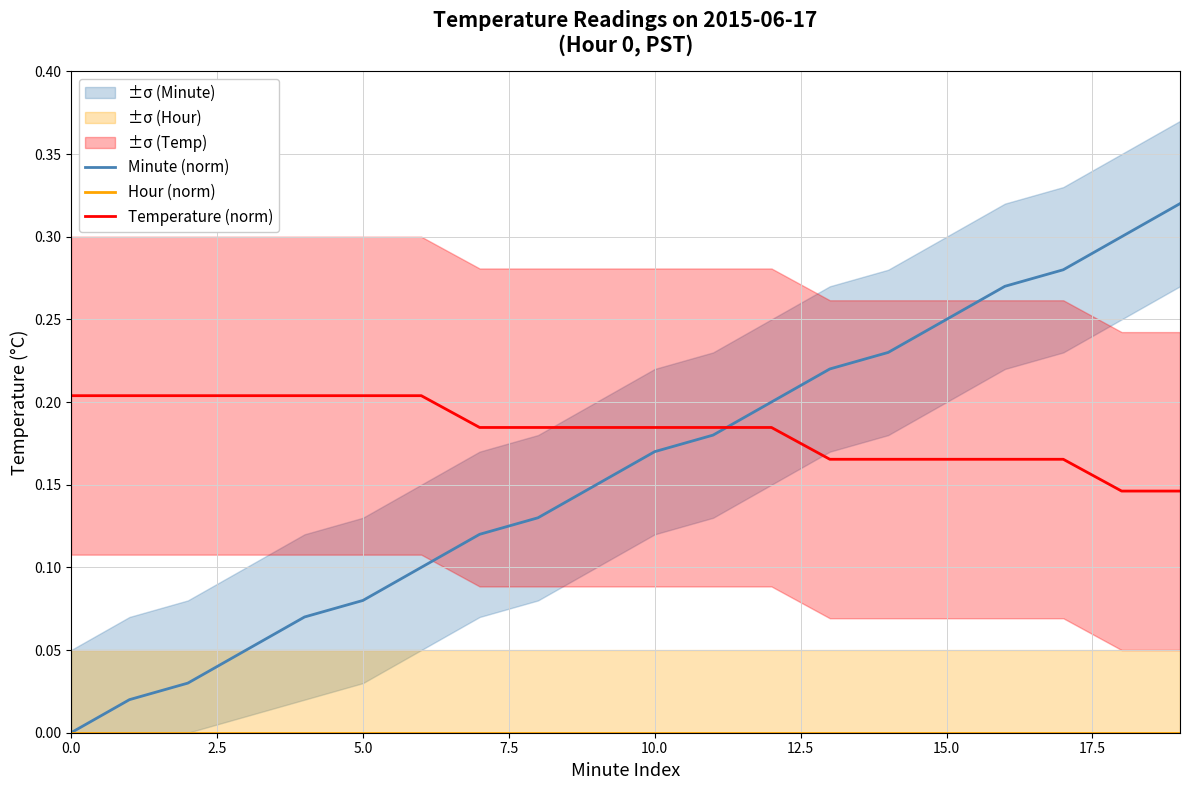

At which category is the sum across all series the highest?

19